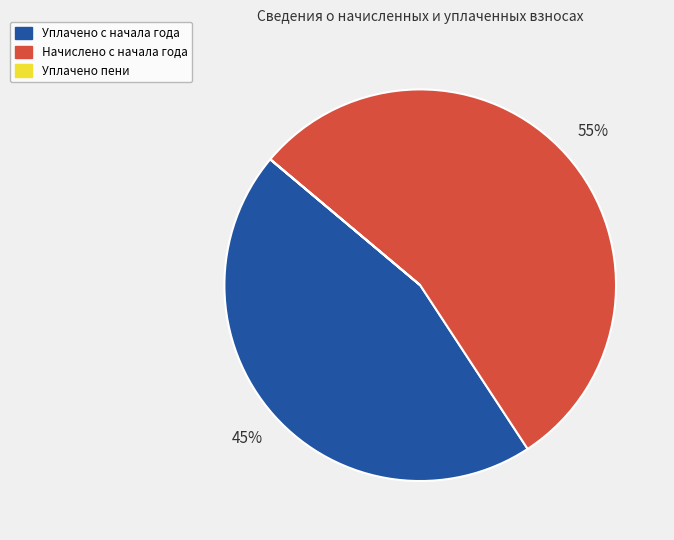

Approximately how many times larger is the value at Начислено с начала года compared to Уплачено с начала года?

1.2